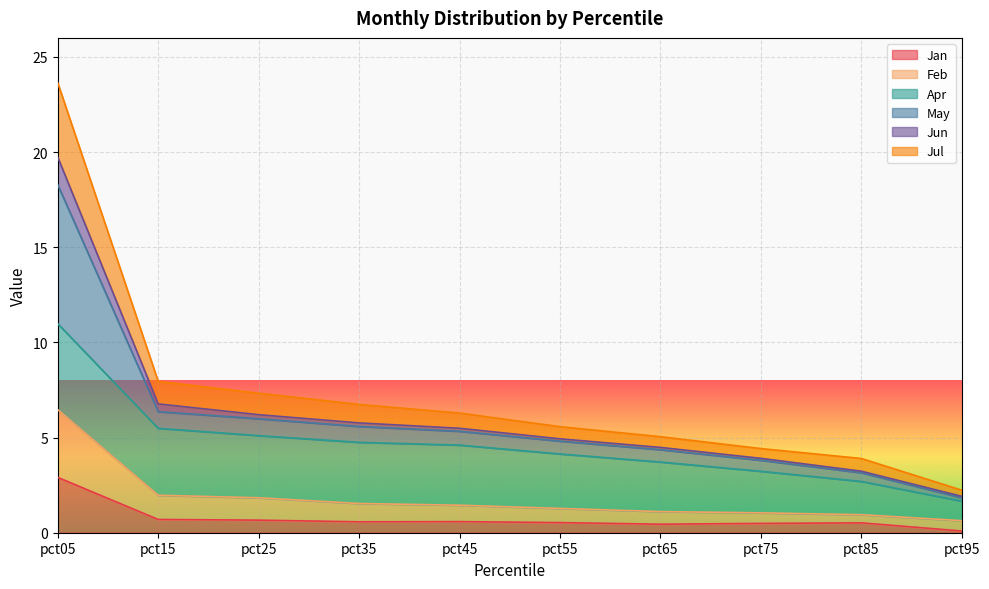

At which category is the sum across all series the highest?

pct05